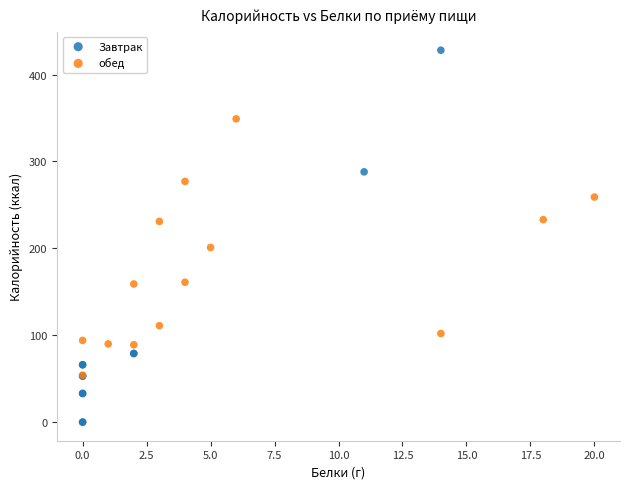

Which series reaches the minimum Y coordinate?

Завтрак